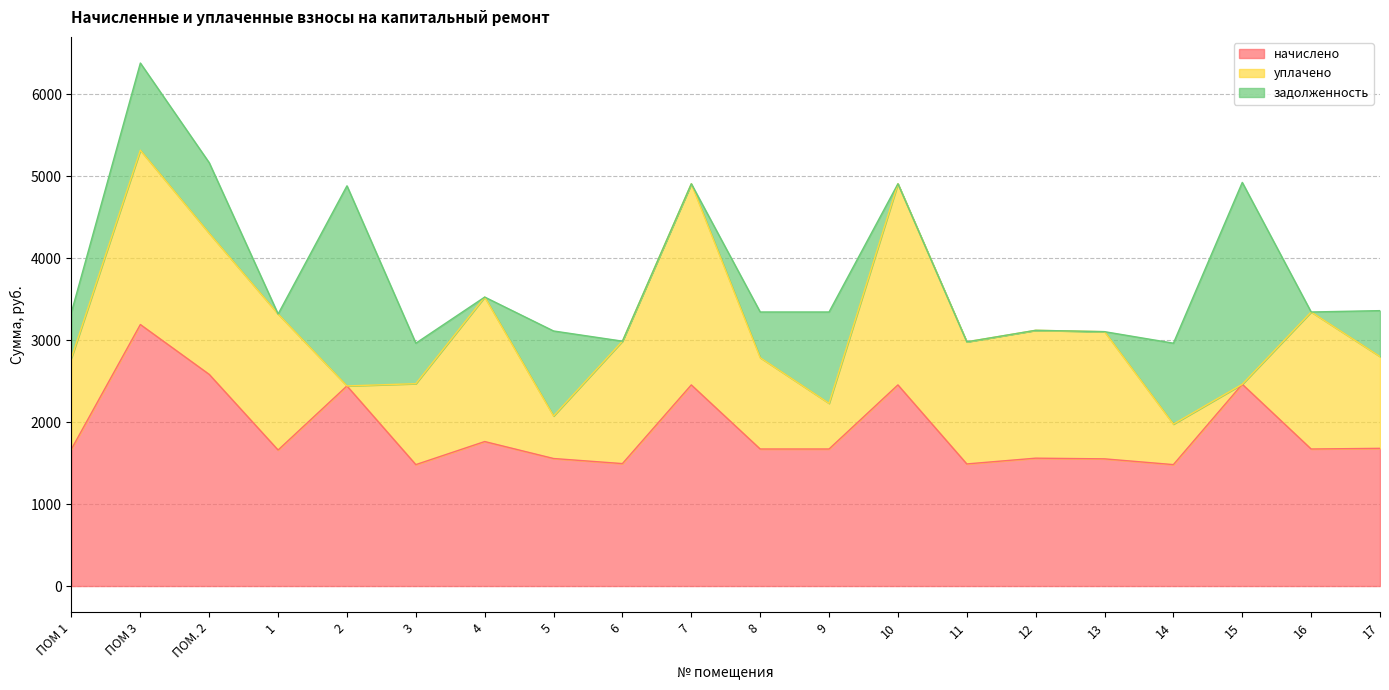

Rank the series by their average value, from highest to lowest.

начислено, уплачено, задолженность